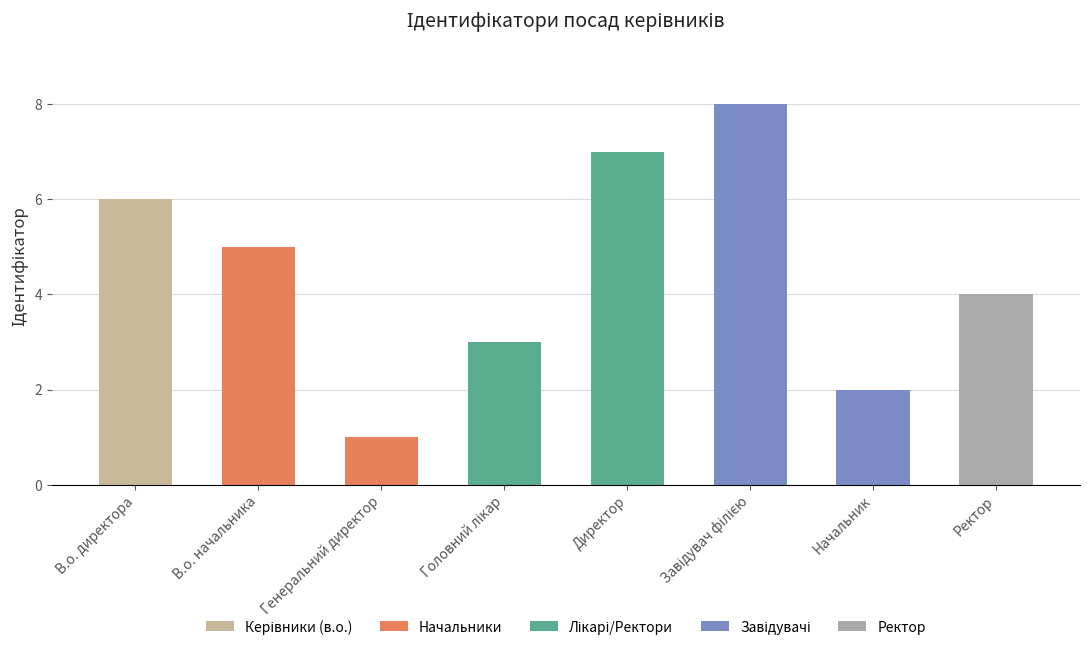

Reading left to right, extract all data points from this chart.

В.о. директора=6	В.о. начальника=5	Генеральний директор=1	Головний лікар=3	Директор=7	Завідувач філією=8	Начальник=2	Ректор=4